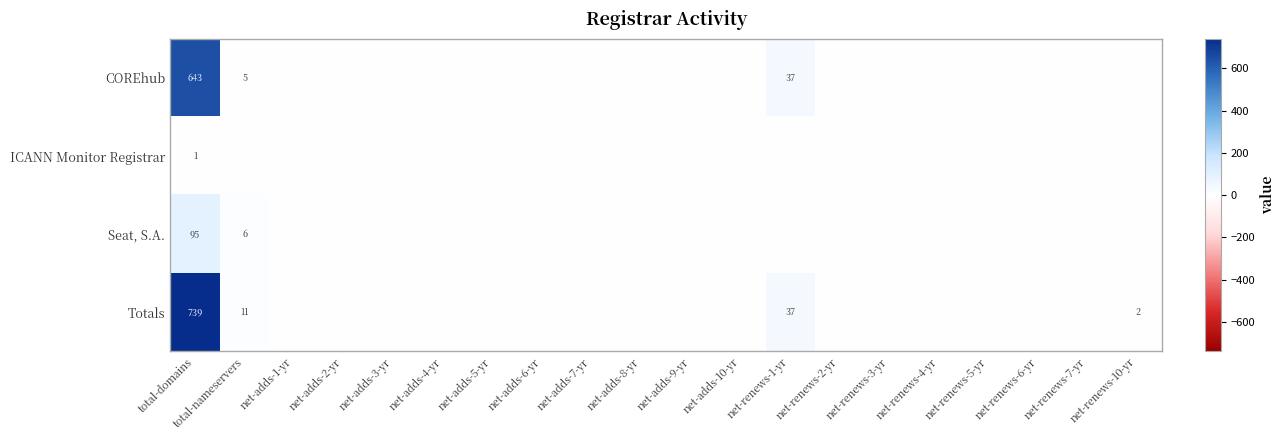

What is the total value across all series at total-domains?

1478